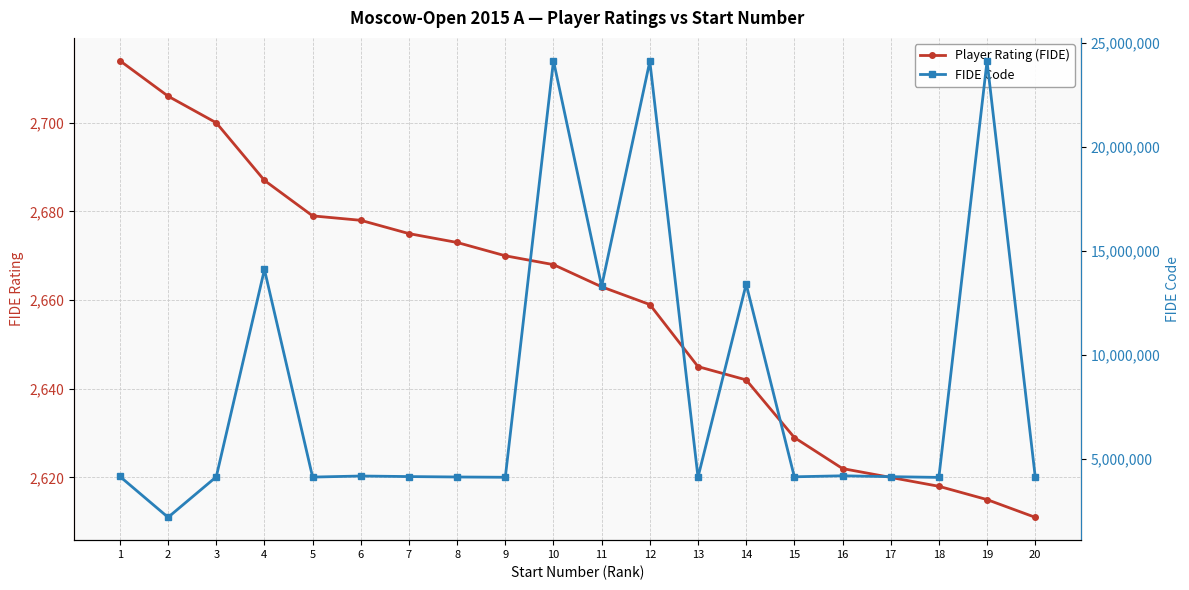

Is this an area chart (filled region under the line)?

No